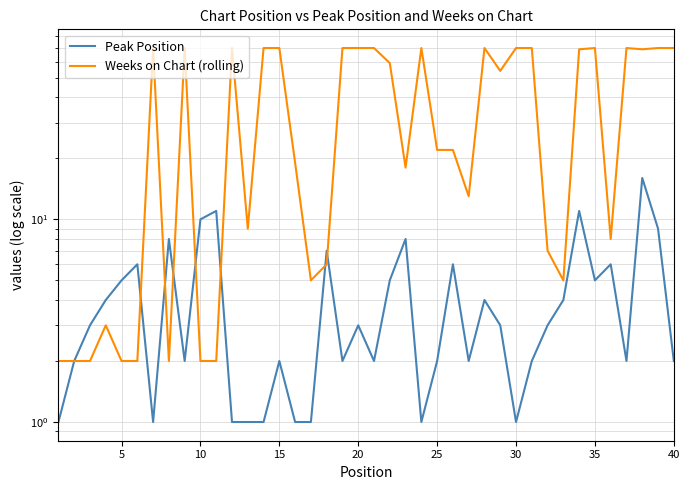

What is the sum of all Weeks on Chart (rolling) values?

1524